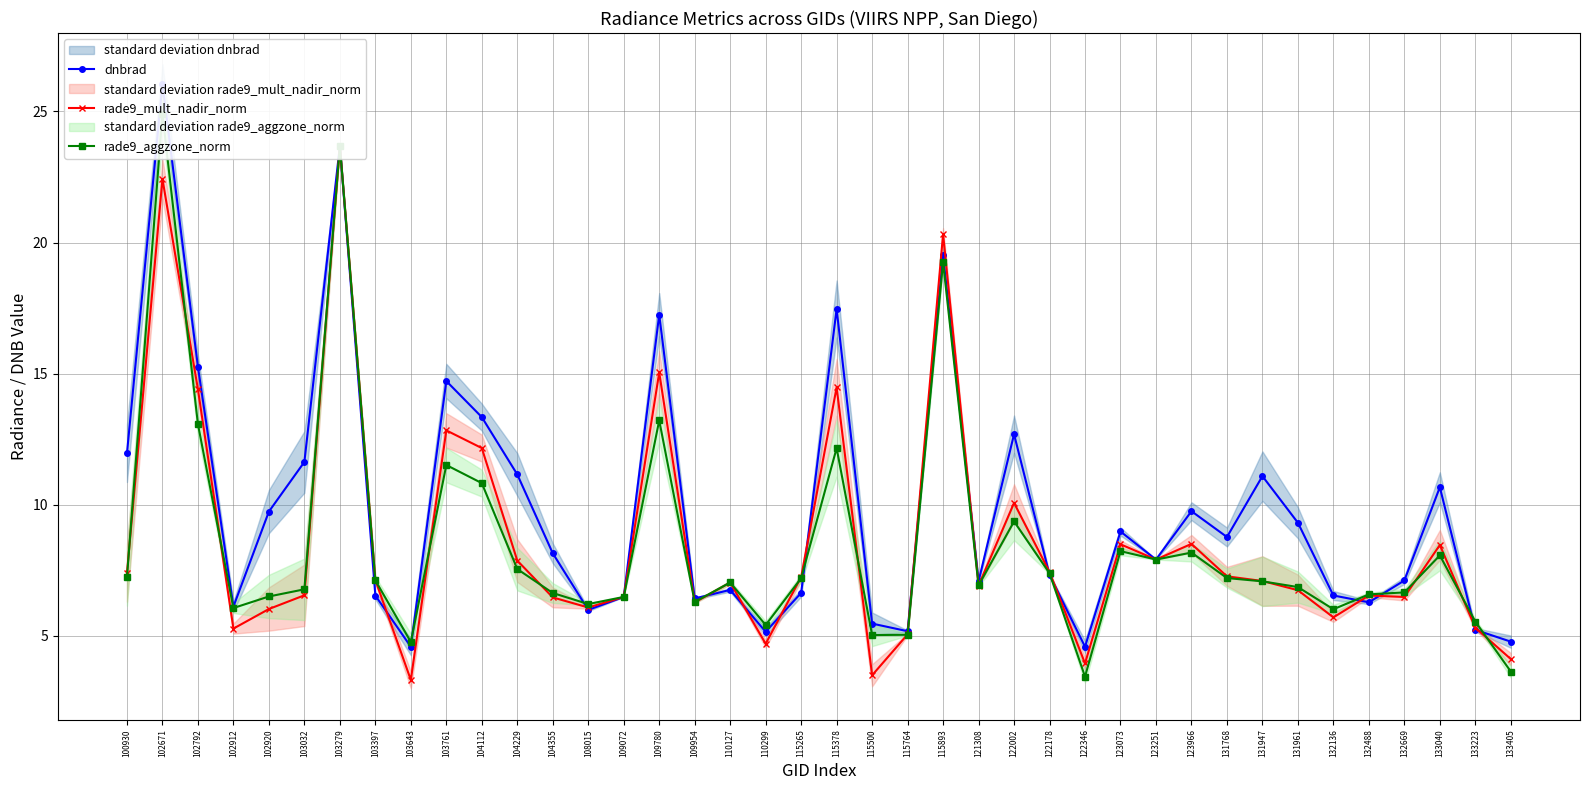

Where is rade9_mult_nadir_norm nearest to the value 13?

103761